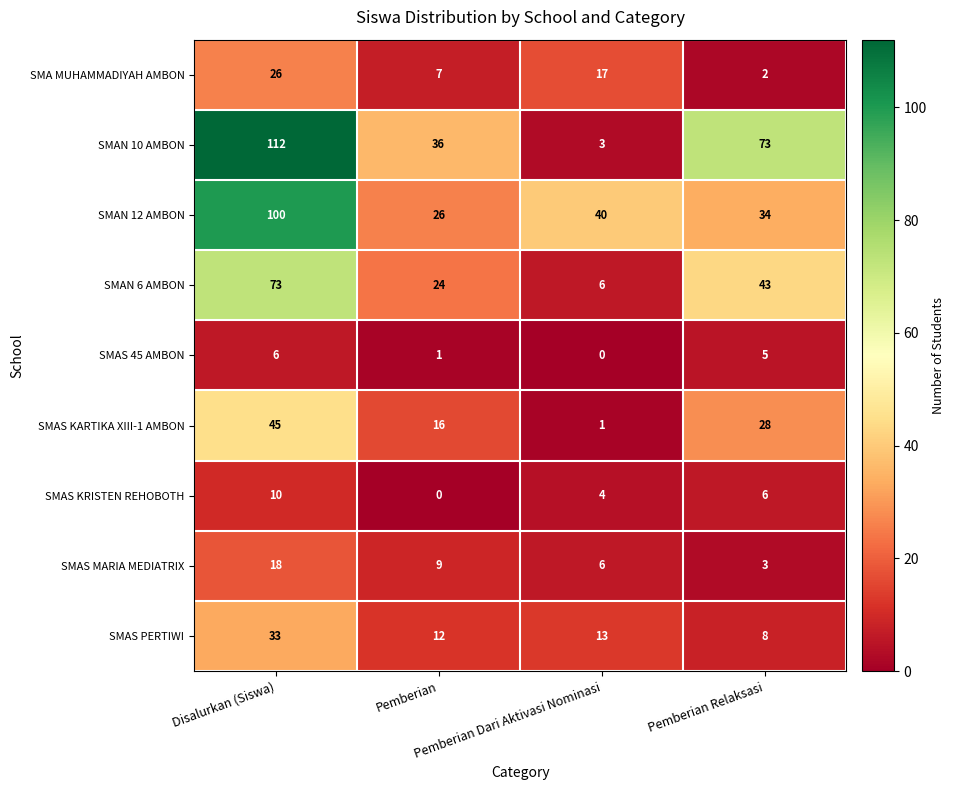

What is the sum of all SMAS KARTIKA XIII-1 AMBON values?

90